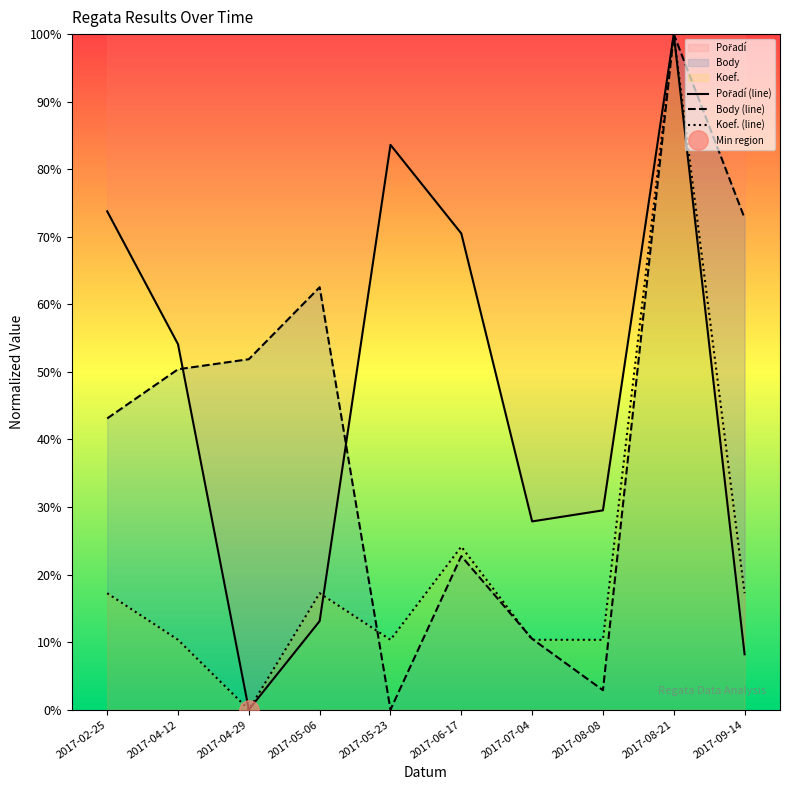

True or false: Pořadí (line) has a value of 13.9 at 2017-09-14.

False